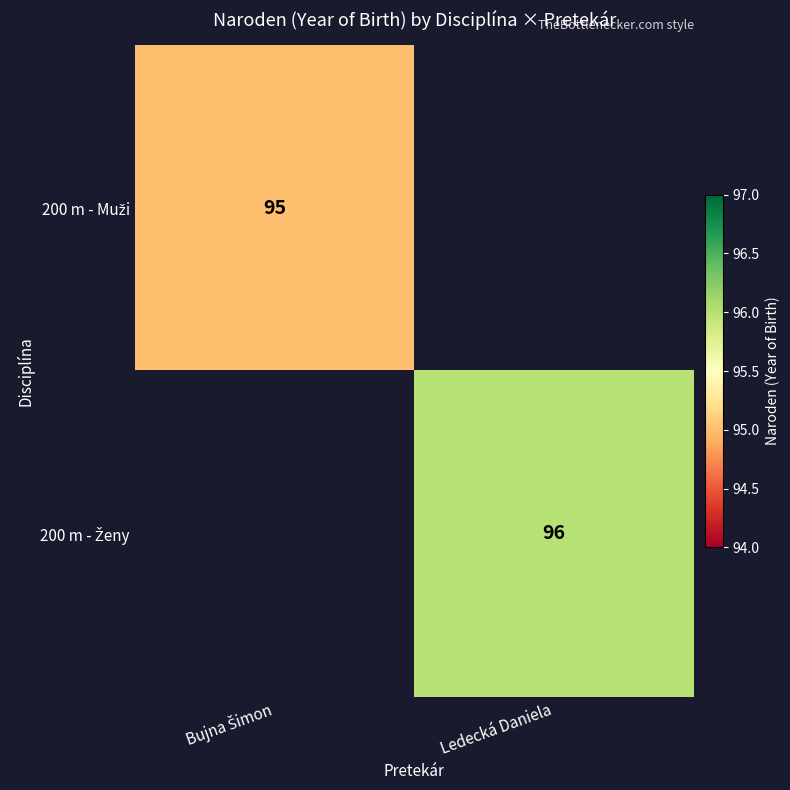

List the series in order of their peak value, lowest first.

200 m - Muži, 200 m - Ženy